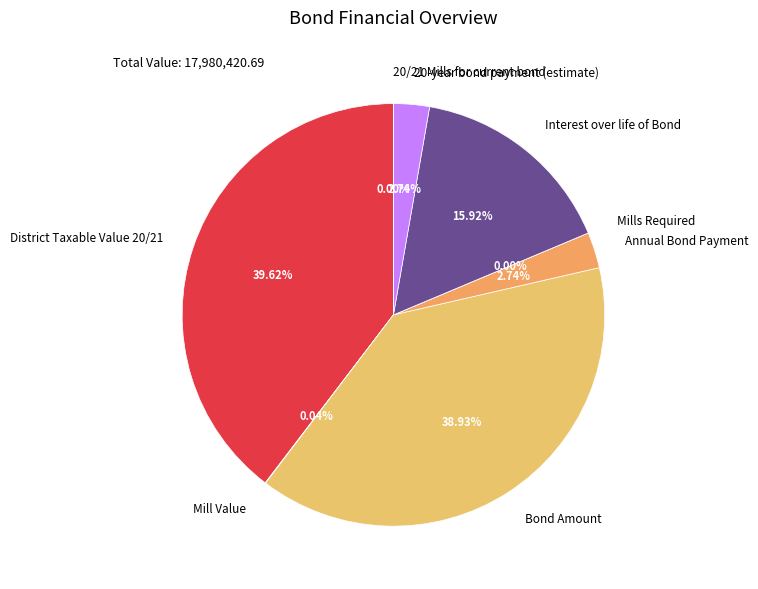

Is there a majority slice in this chart?

No